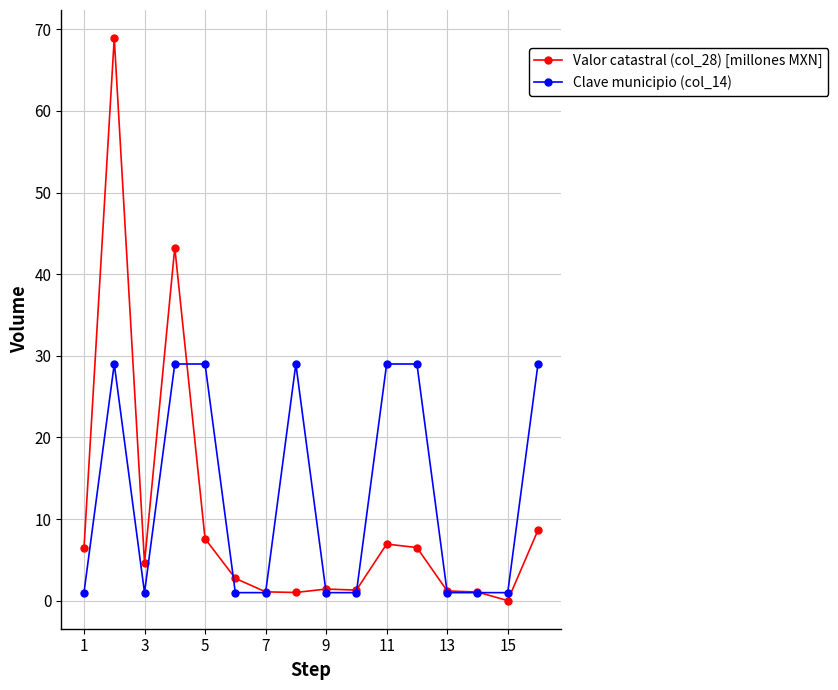

What is the value of the Valor catastral (col_28) [millones MXN] point at the 11th from the left?

6.9